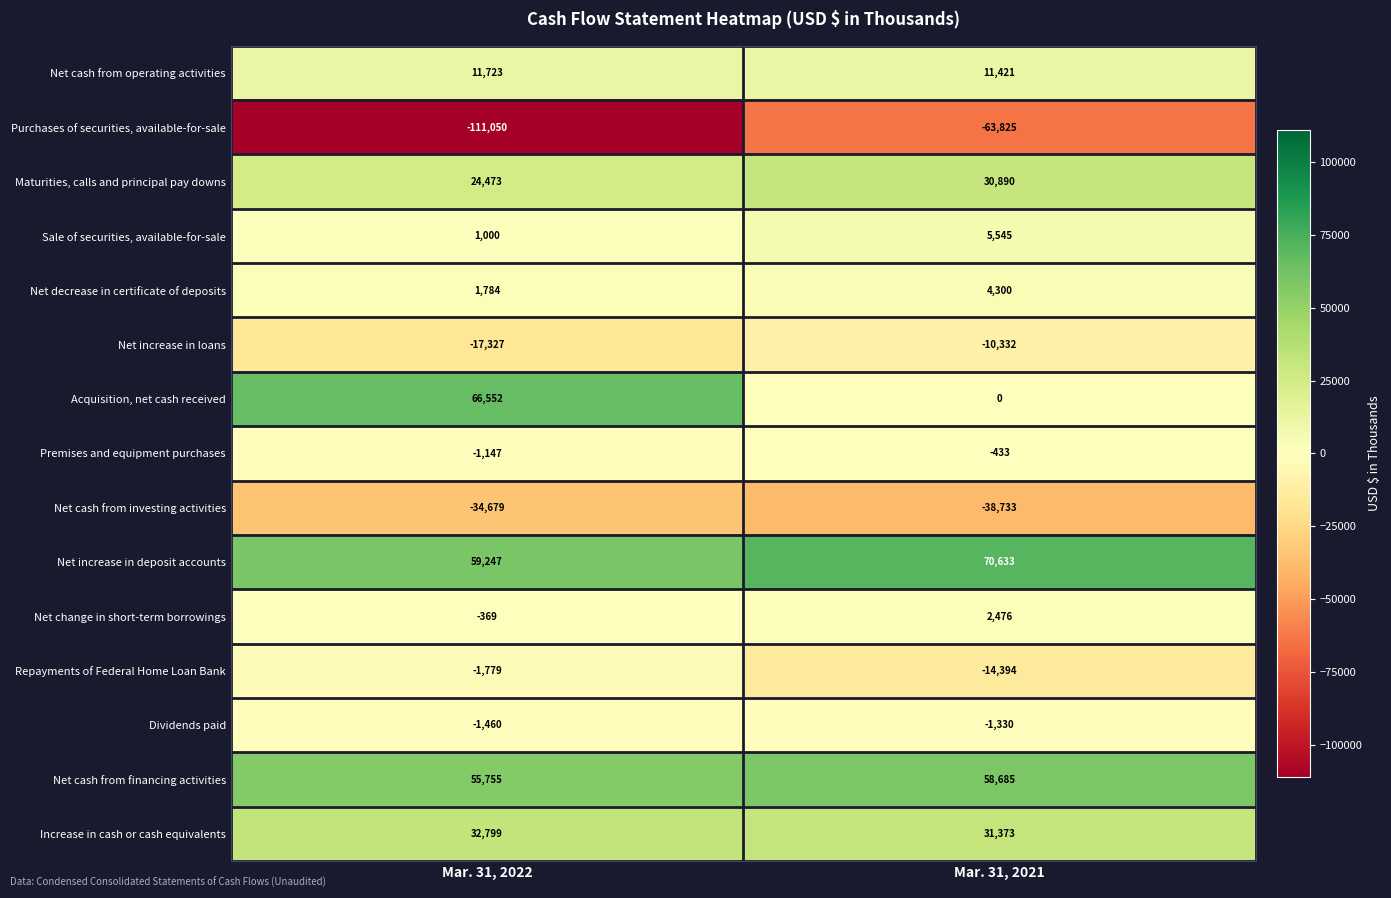

What is the difference between the maximum and minimum values in the Maturities, calls and principal pay downs series?

6417